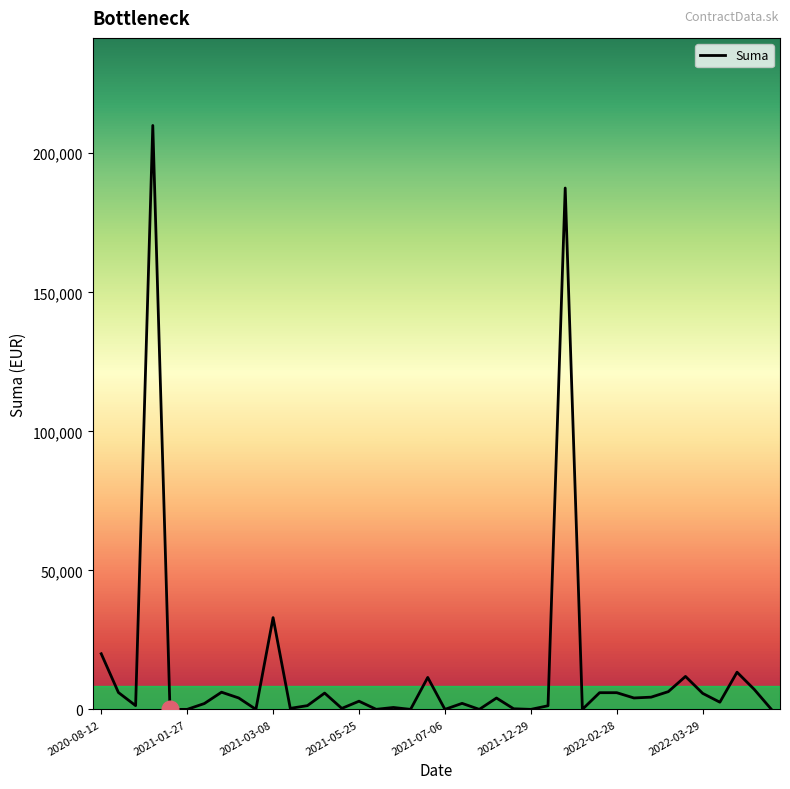

What is the difference between the maximum and minimum values?

210000.0